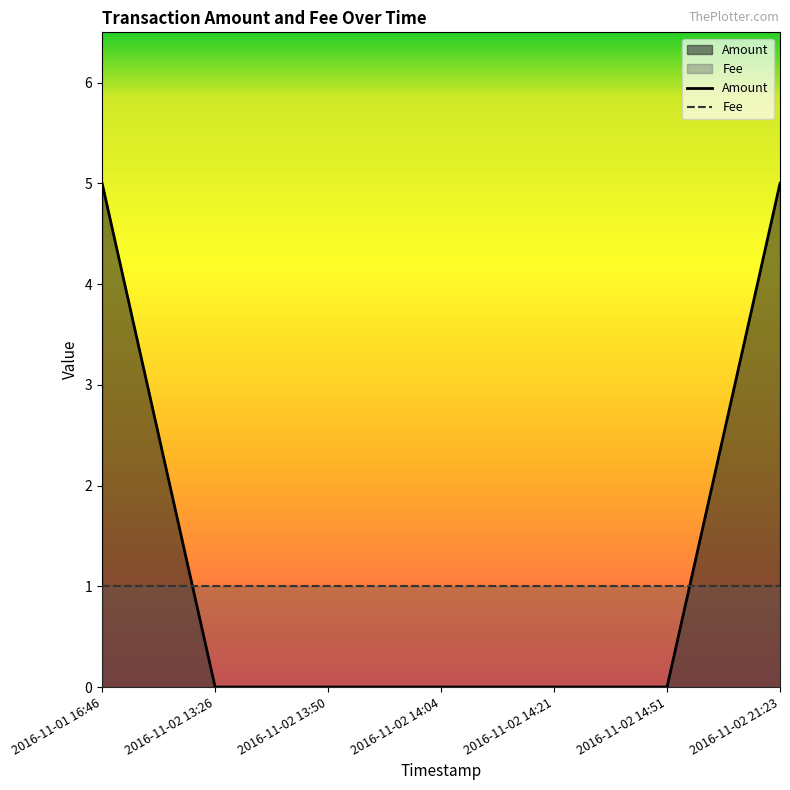

What is the approximate value at 2016-11-01 16:46?

5